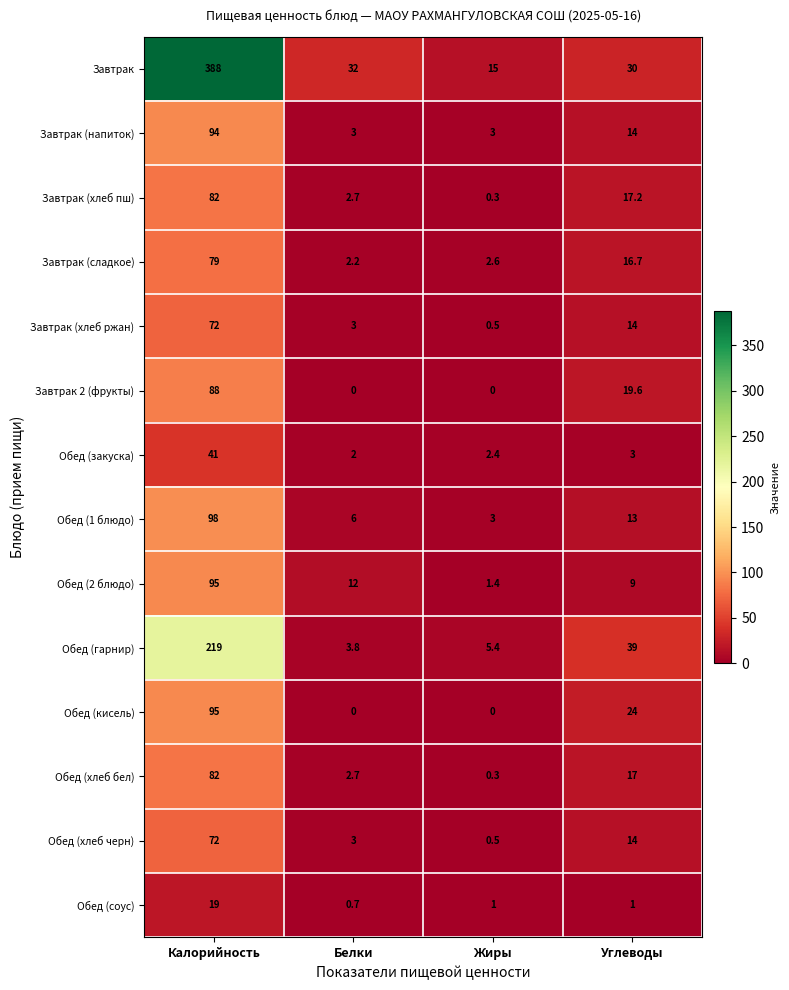

List the labels in order of Завтрак (хлеб пш) value, largest first.

Калорийность, Углеводы, Белки, Жиры